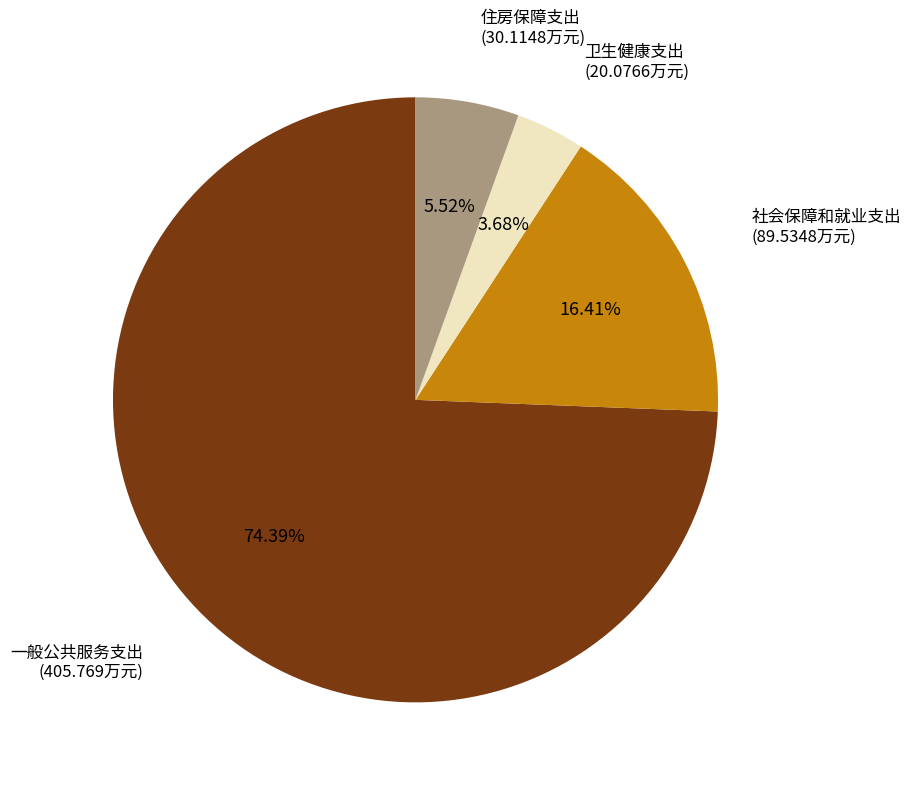

To the nearest percent, what is the average slice percentage?

25%